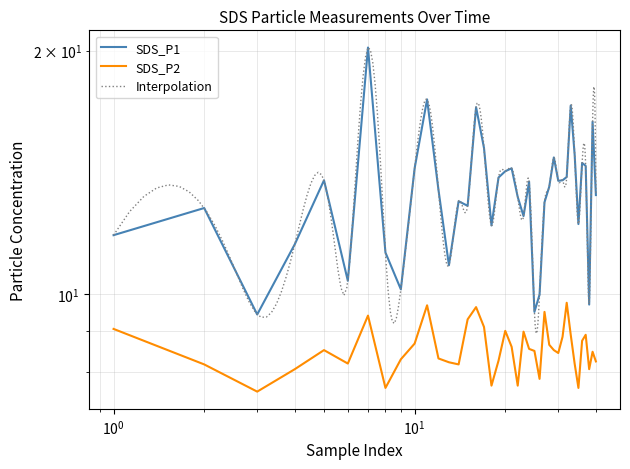

True or false: SDS_P2 and SDS_P1 cross at least once.

False